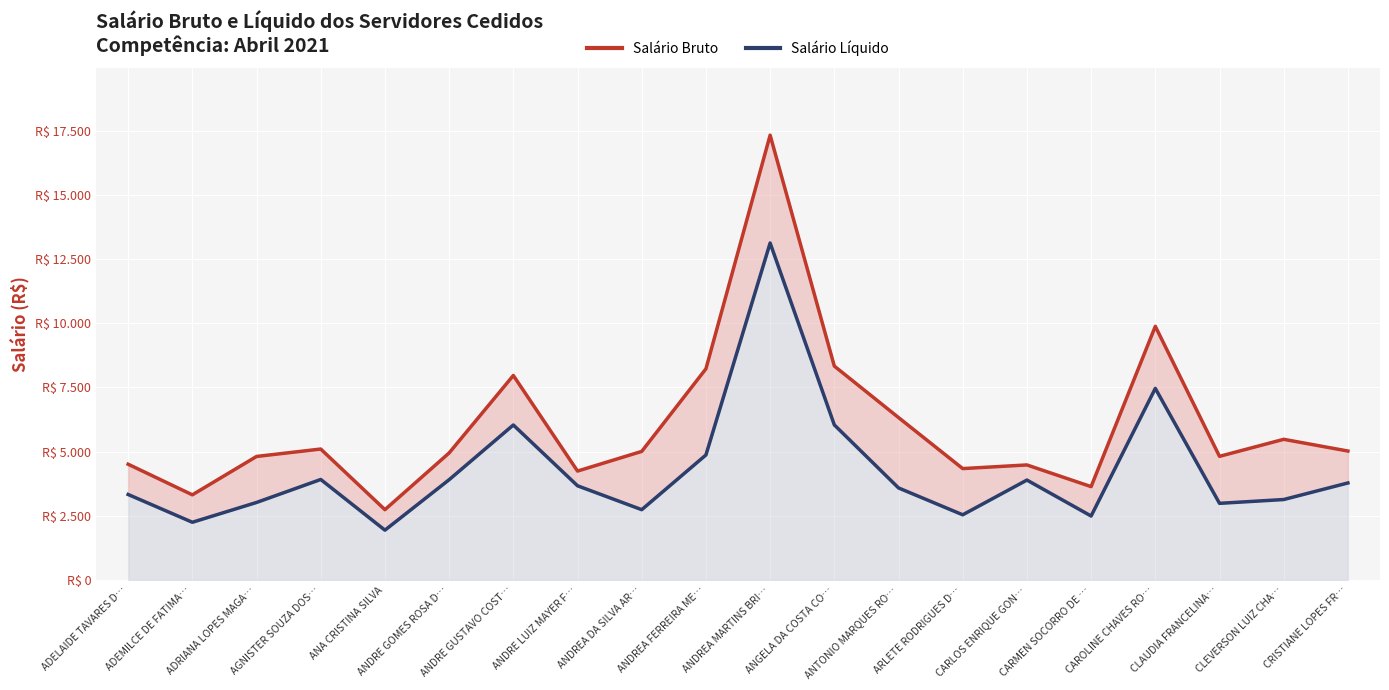

How many interior local valleys does the Salário Bruto series have?

6